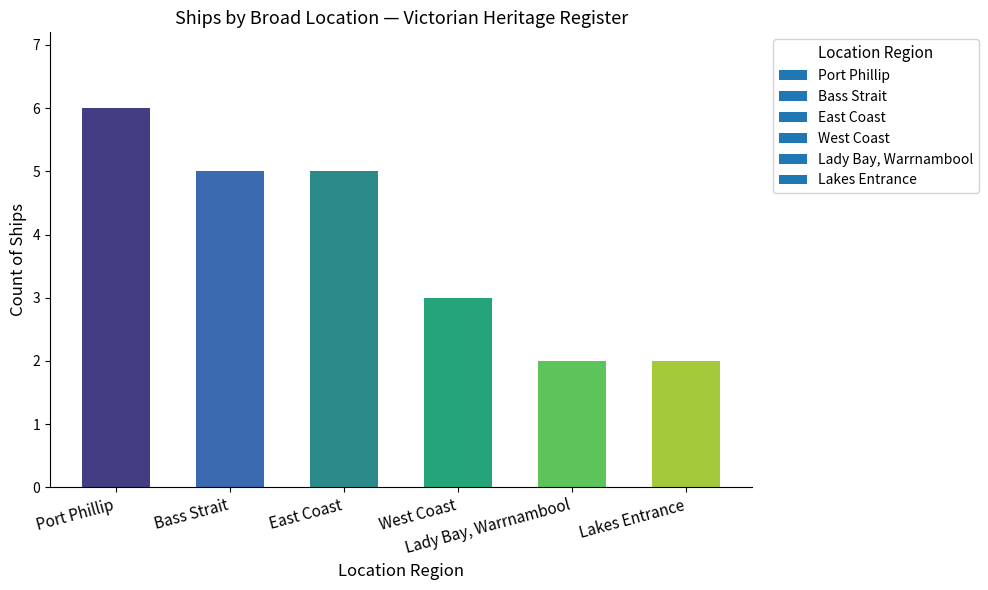

What is the ratio of the value at Lakes Entrance to the value at Bass Strait?

0.4